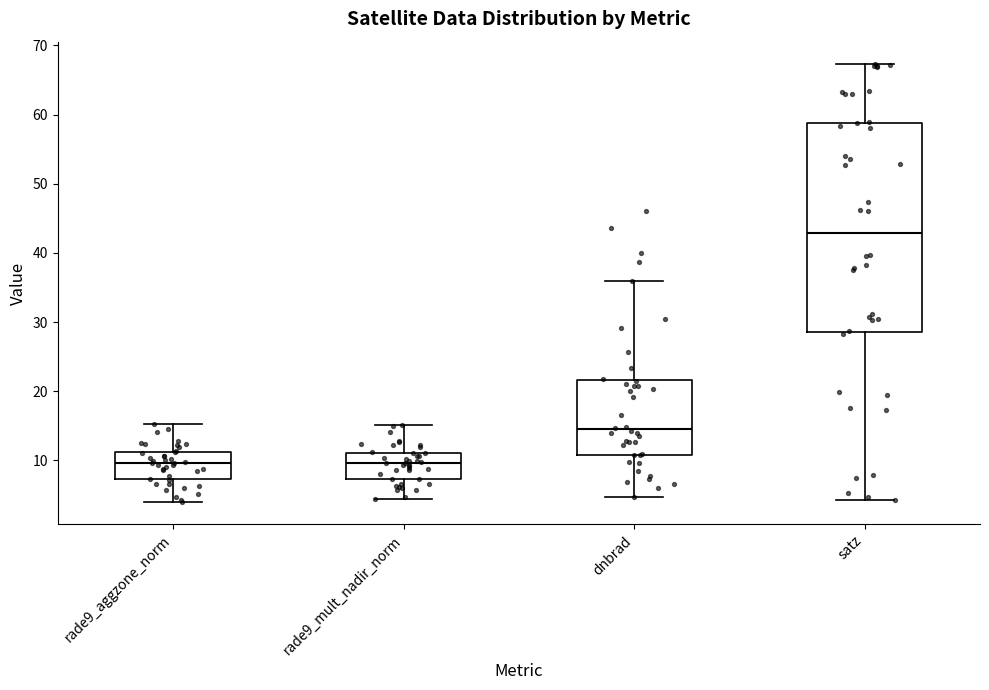

Where does the upper whisker of the box for rade9_mult_nadir_norm end on the y-axis? The values are not printed on the chart, so give them approximately, as read against the axis.

15